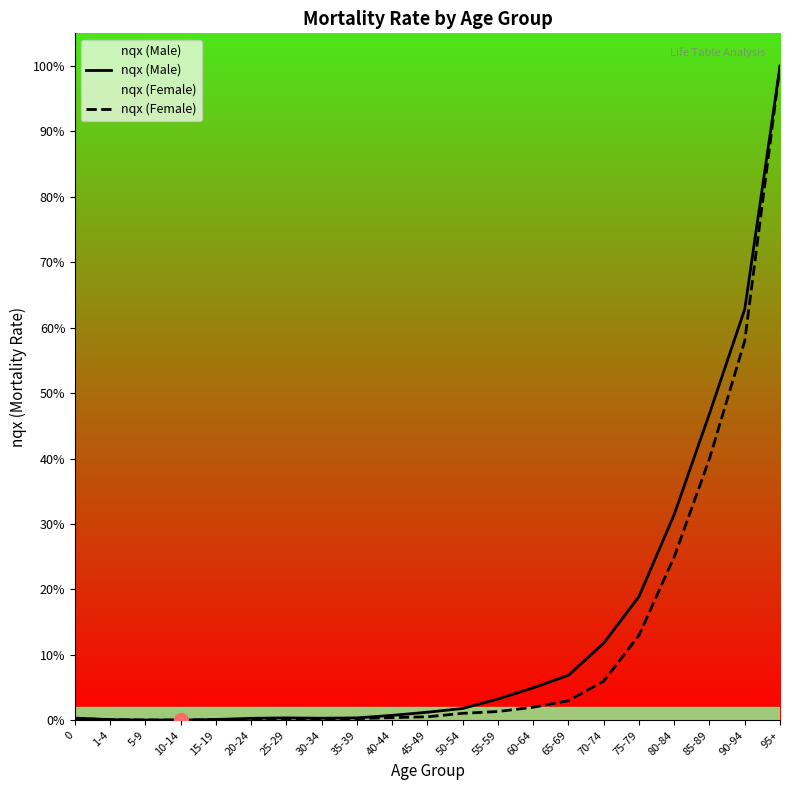

Does the chart display data point markers on the line(s)?

No